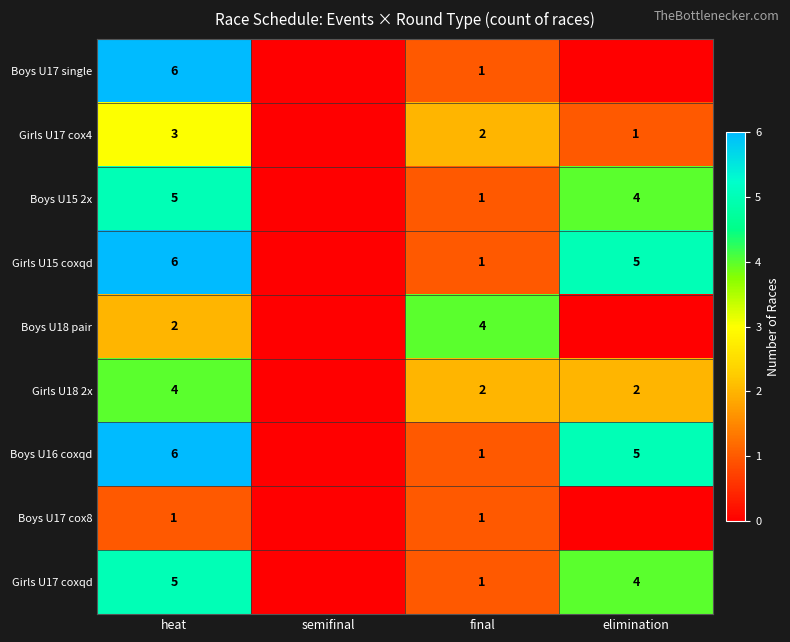

Is it true that Boys U16 coxqd equals 1 at final?

True